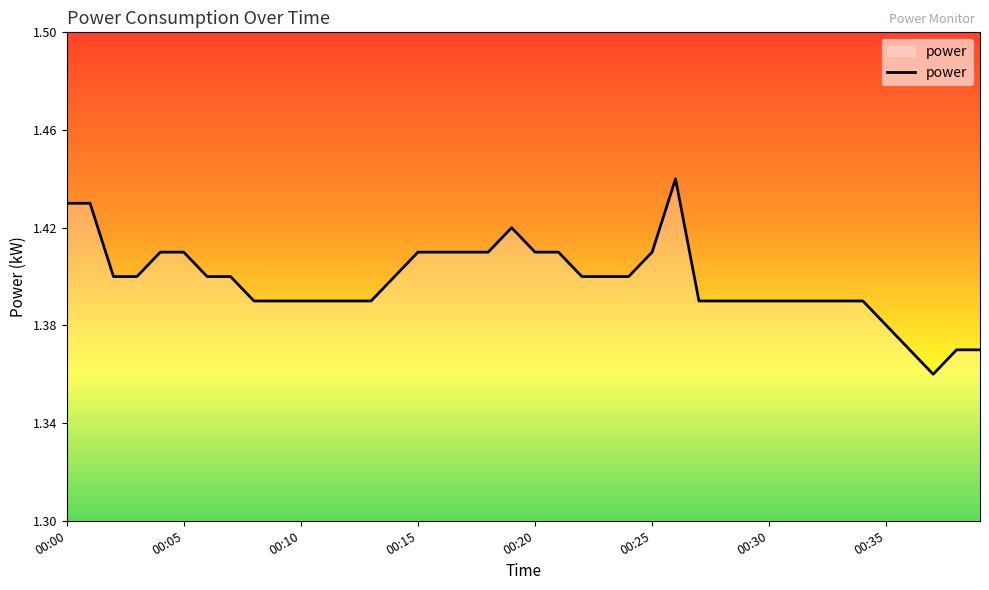

Does the chart have visible grid lines?

No